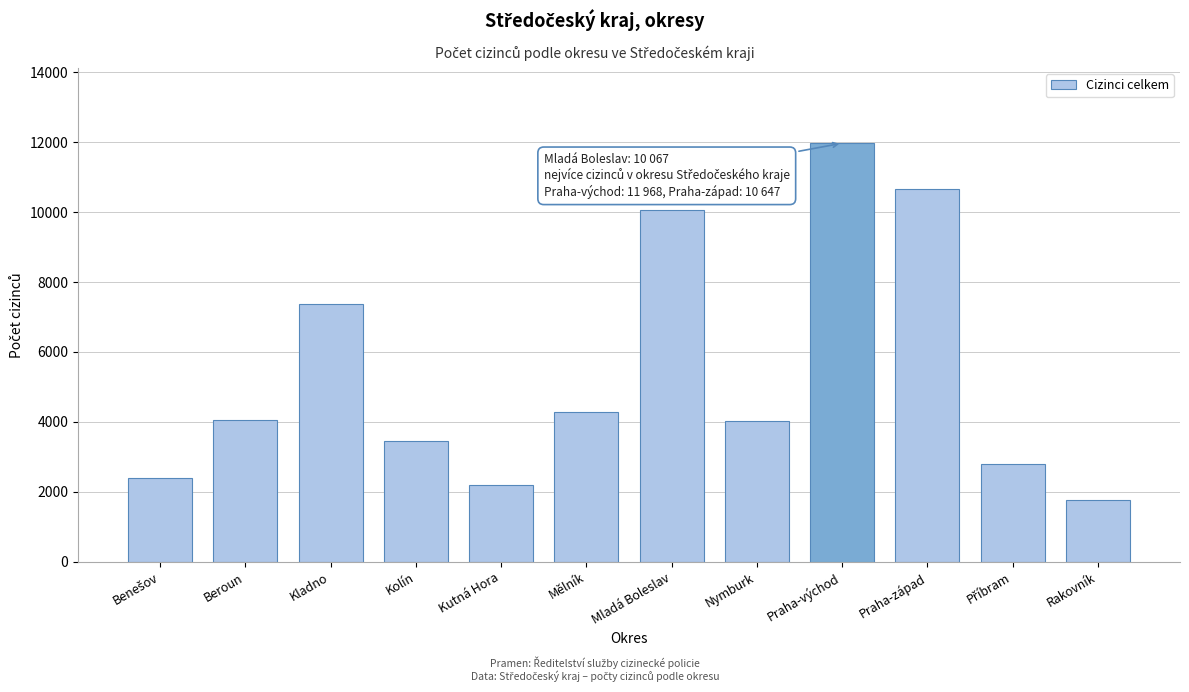

Which label corresponds to the smallest value in the chart?

Rakovník